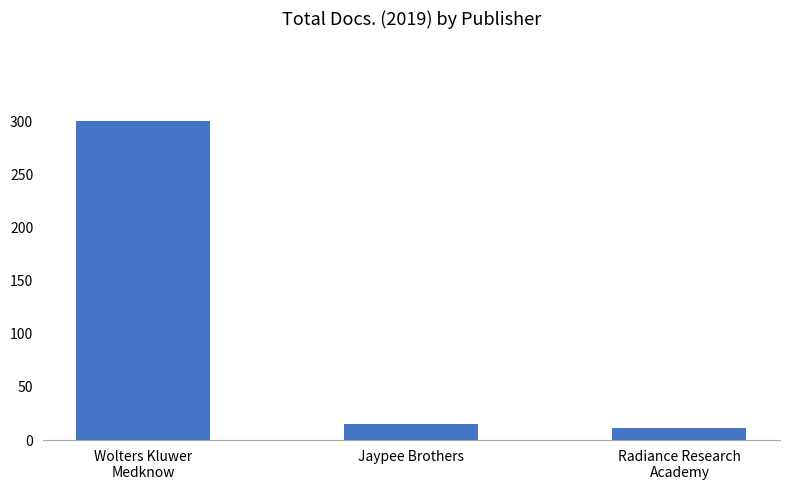

The value at Wolters Kluwer
Medknow is 300. True or false?

True